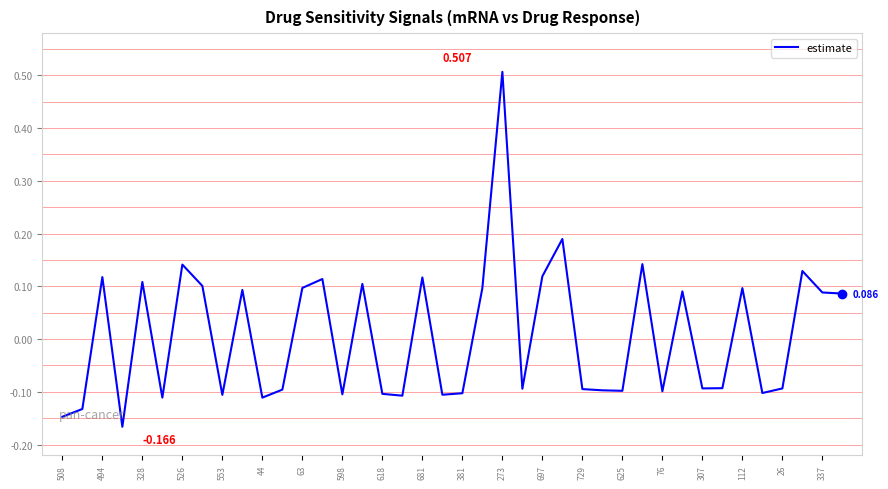

What is the difference between the maximum and minimum values?

0.7